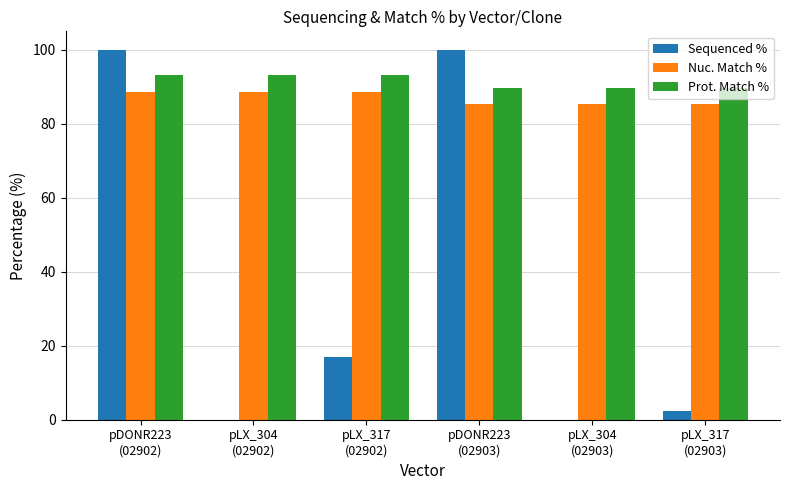

Where does the Nuc. Match % series first go above 88?

pDONR223
(02902)